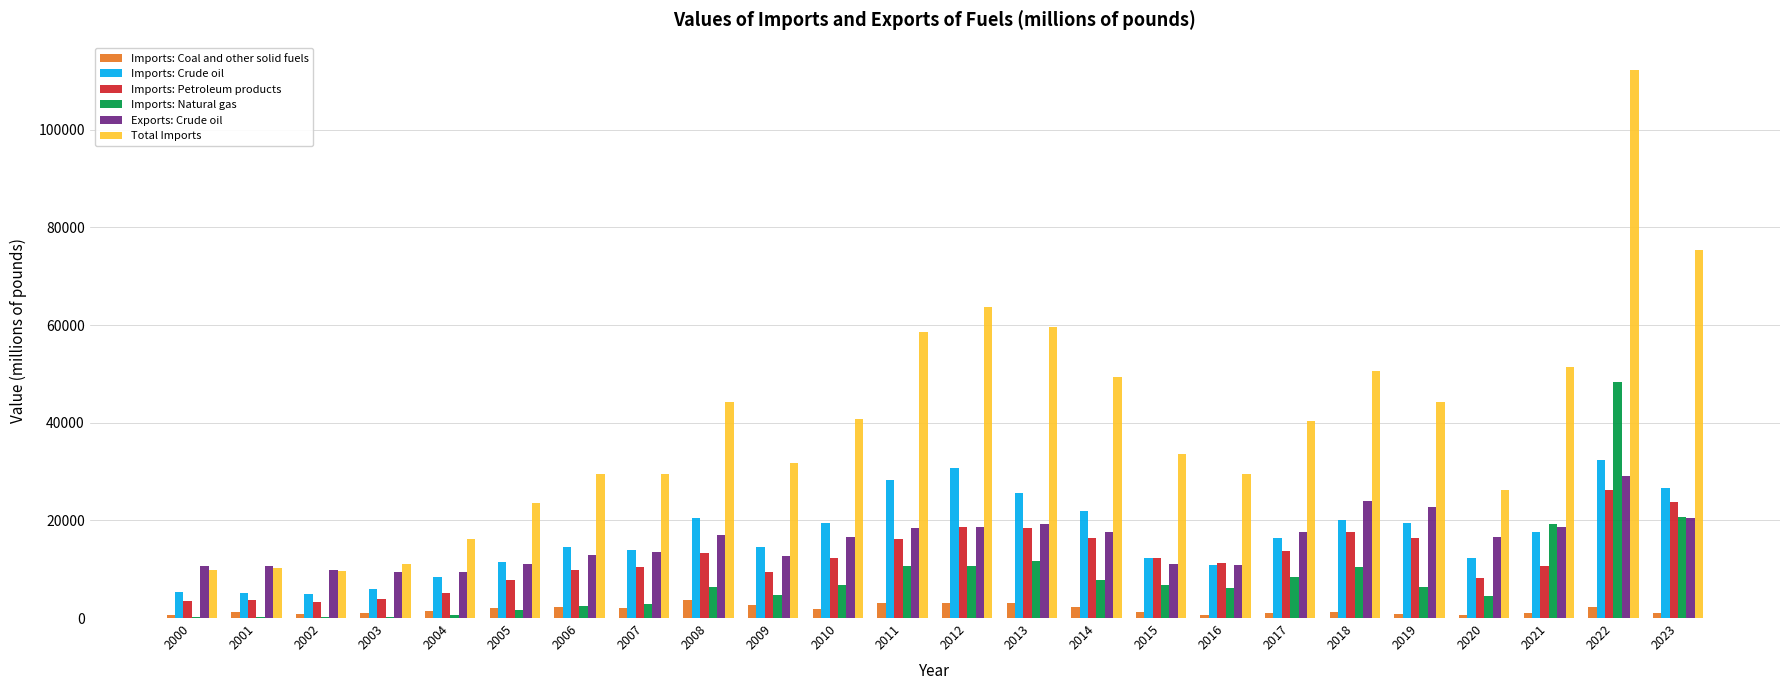

Is it true that Imports: Petroleum products equals 9475.4 at 2009?

True